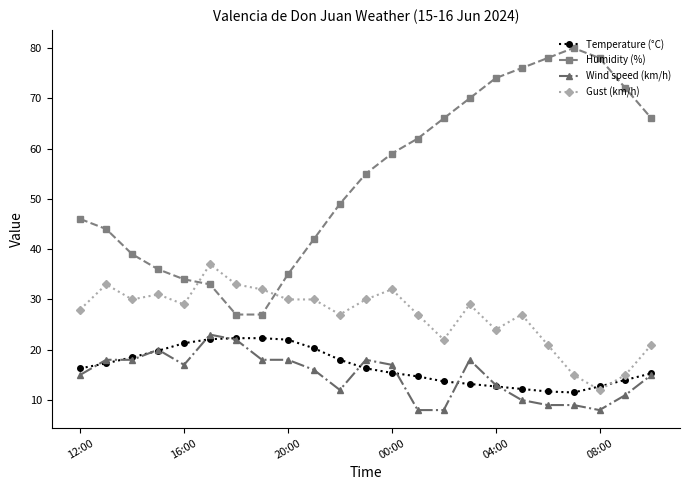

What is the difference between the maximum and second lowest values in the Humidity (%) series?

53.0